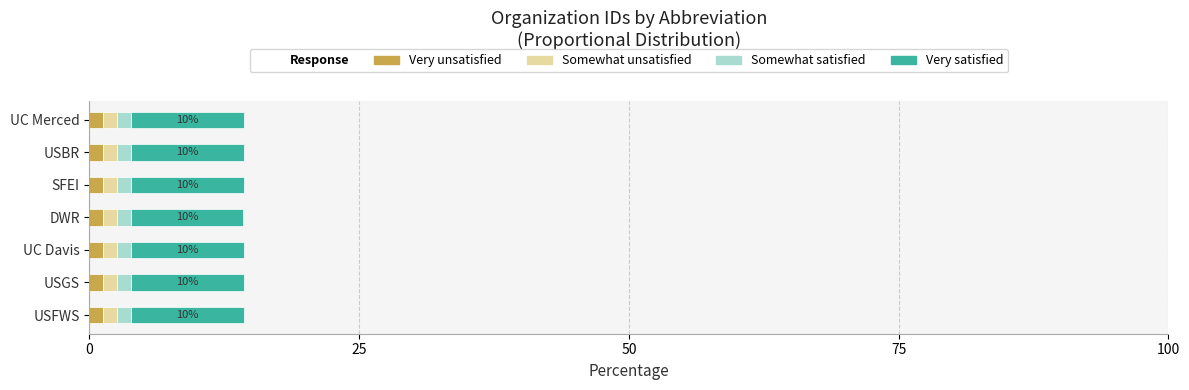

What is the sum of all Very unsatisfied values?

9.0